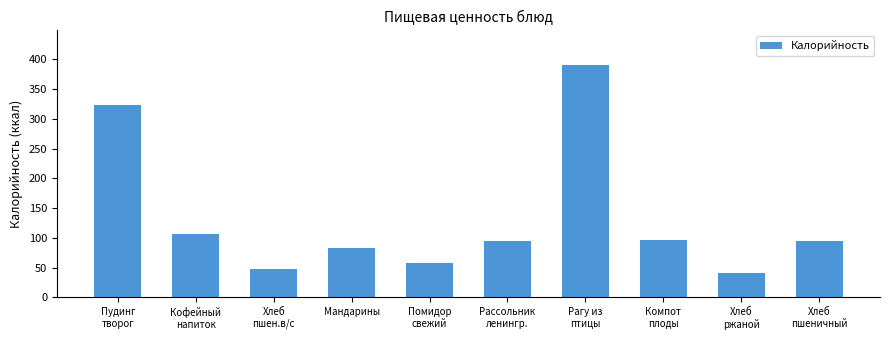

Which has a higher value, Рагу из
птицы or Кофейный
напиток?

Рагу из
птицы